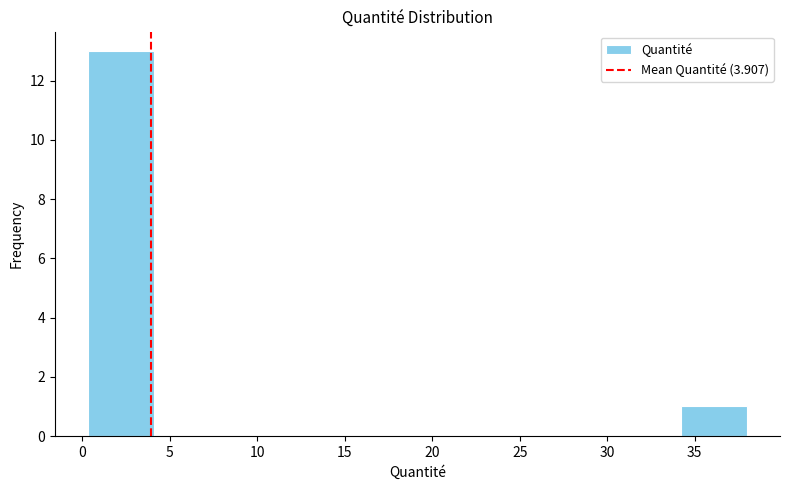

Reading left to right, transcribe this chart: for each bar, give the range it covers on the x-axis and its height. Neither the bar edges nor the heights are printed on the chart, so give them approximately, as read against the axes.

0.5 to 4.0: 13
4.0 to 8.0: 0
8.0 to 11.5: 0
11.5 to 15.5: 0
15.5 to 19.0: 0
19.0 to 23.0: 0
23.0 to 26.5: 0
26.5 to 30.5: 0
30.5 to 34.0: 0
34.0 to 38.0: 1